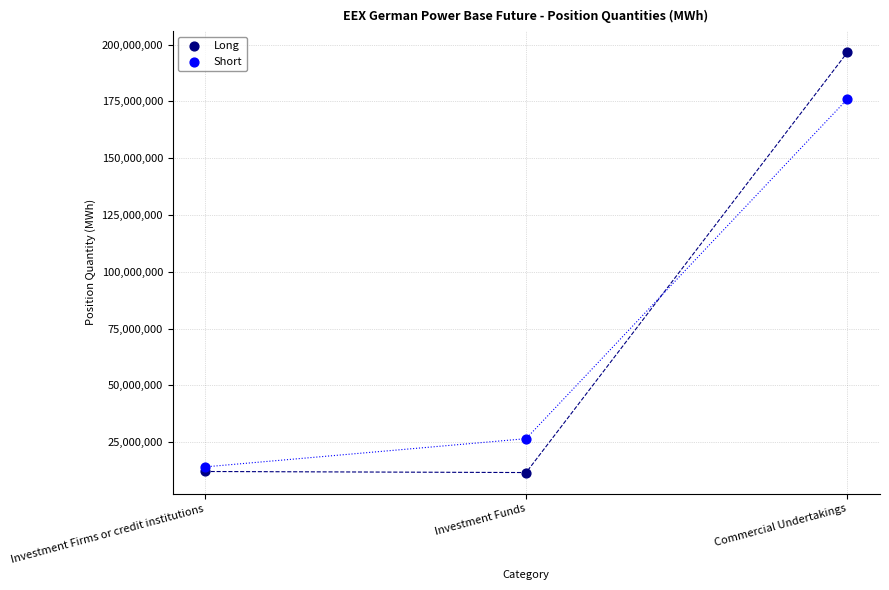

In the Long series, what Y value is closest to 104110070?

12099912.4